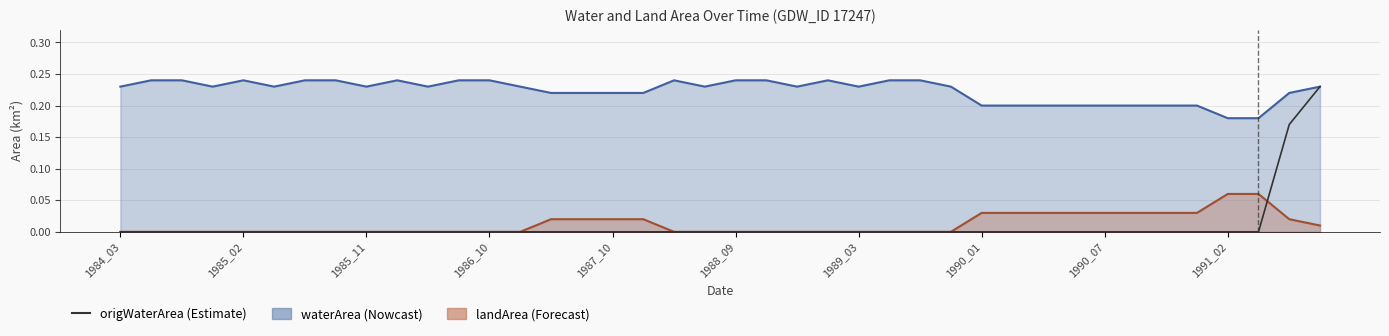

Which has a higher value, 25 or 11?

25